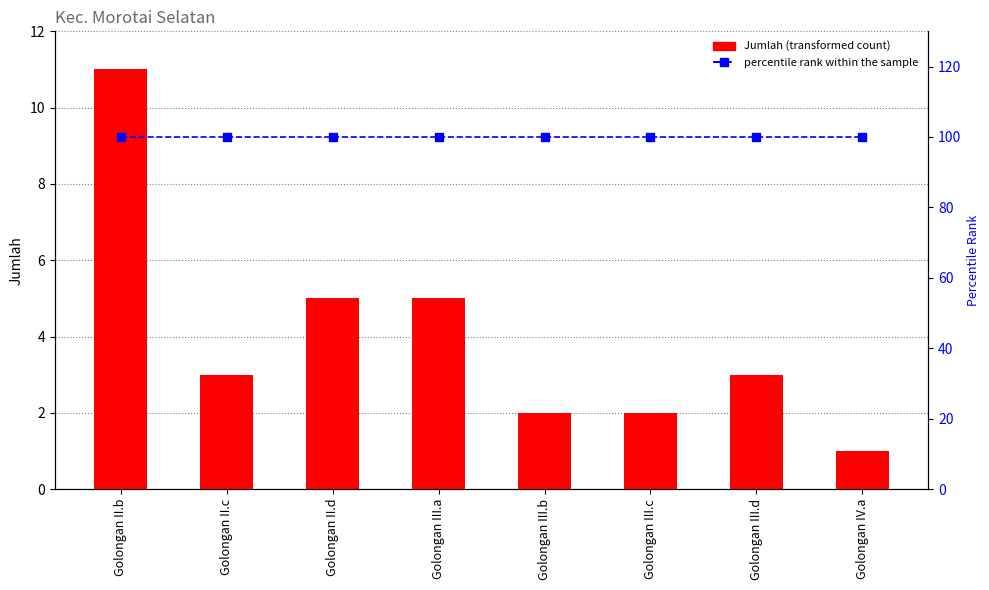

What is the sum of the percentile rank within the sample values at Golongan II.b and Golongan III.b?

200